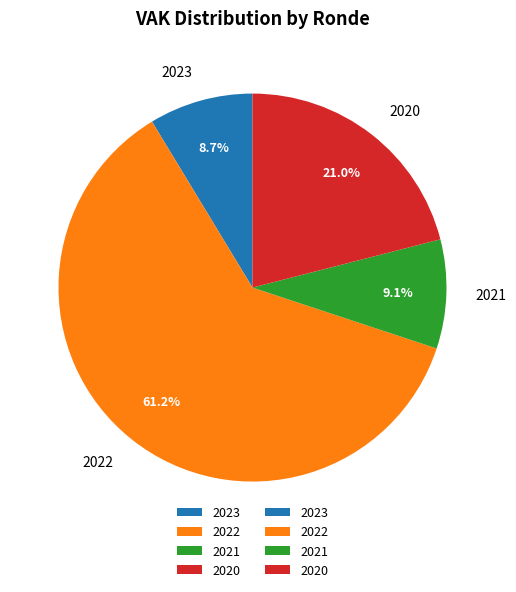

What is the ratio of the value at 2020 to the value at 2023?

2.4